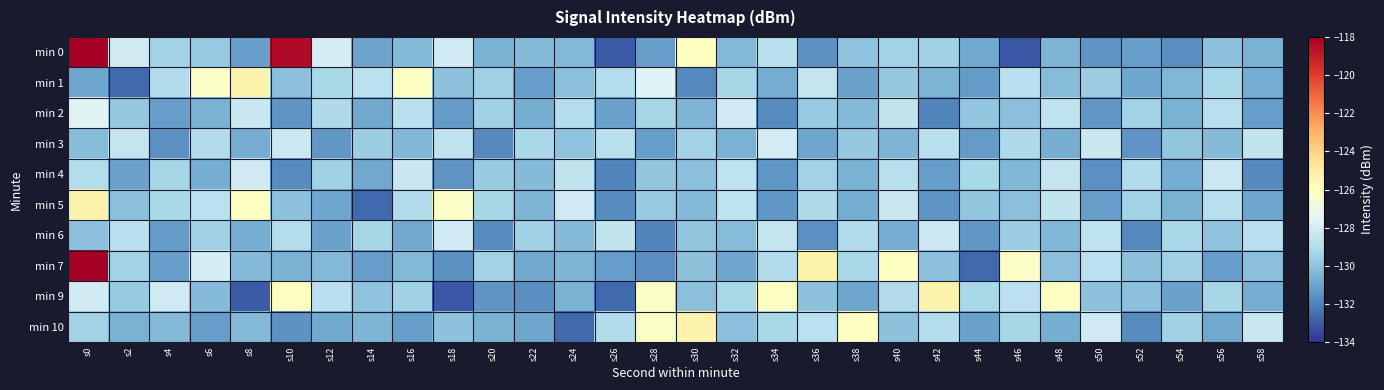

Rank the series at s46 from highest to lowest value.

min 7, min 9, min 1, min 3, min 10, min 6, min 2, min 5, min 4, min 0